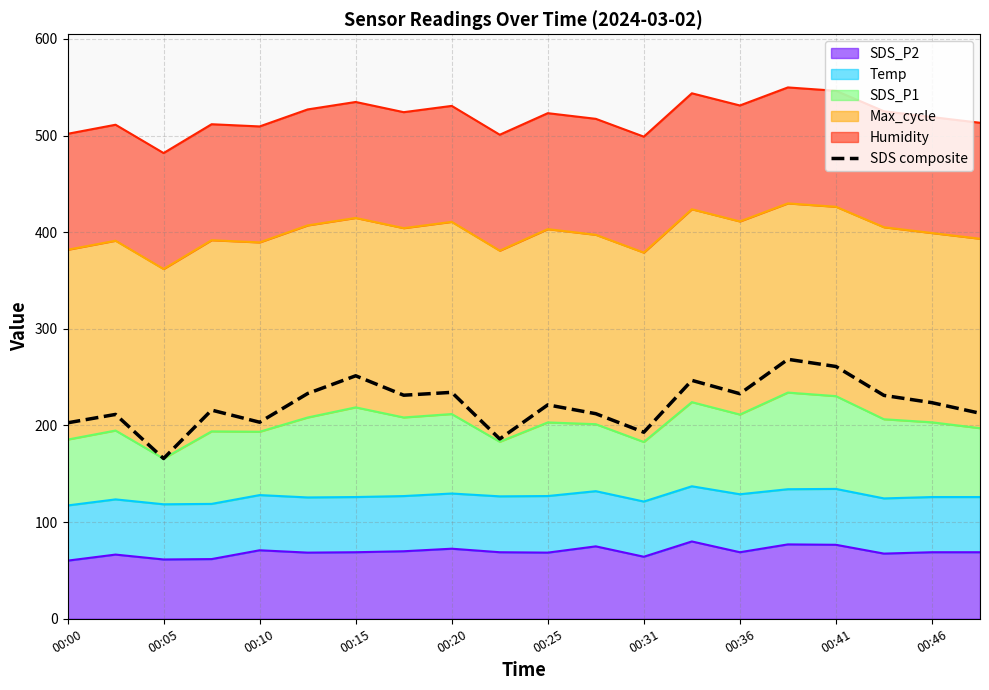

How many data points are less than 223?

10